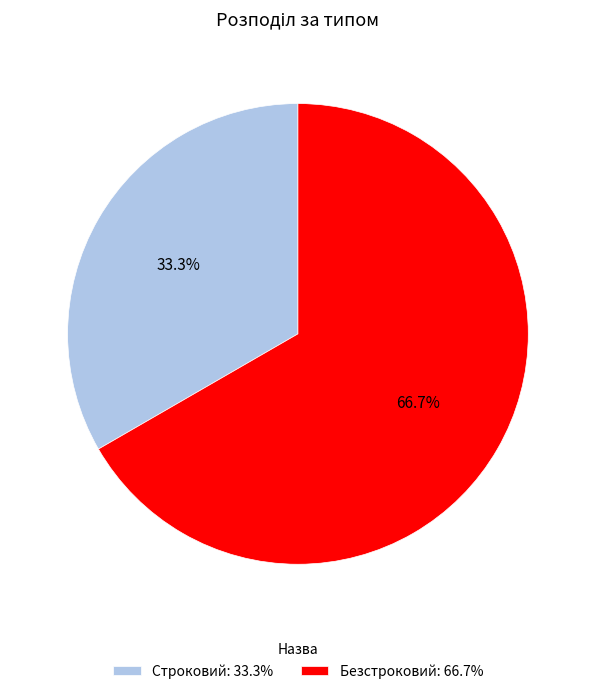

Which has a higher value, Строковий: 33.3% or Безстроковий: 66.7%?

Безстроковий: 66.7%